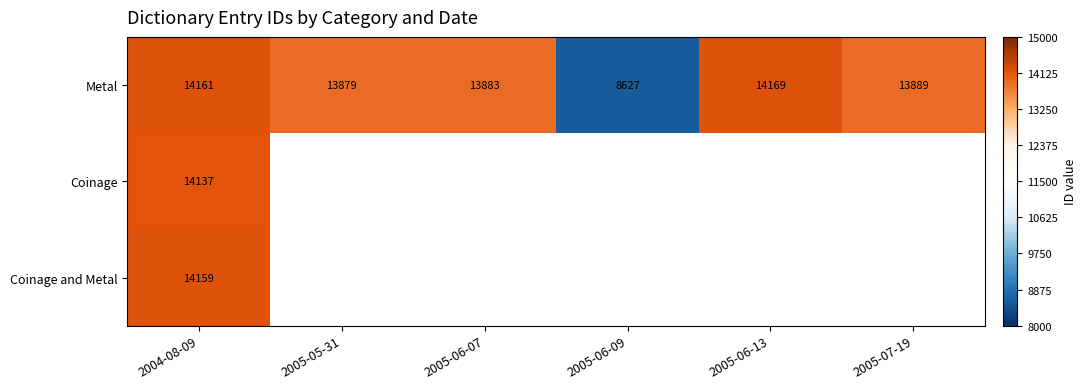

Where is Metal nearest to the value 11398?

2005-05-31